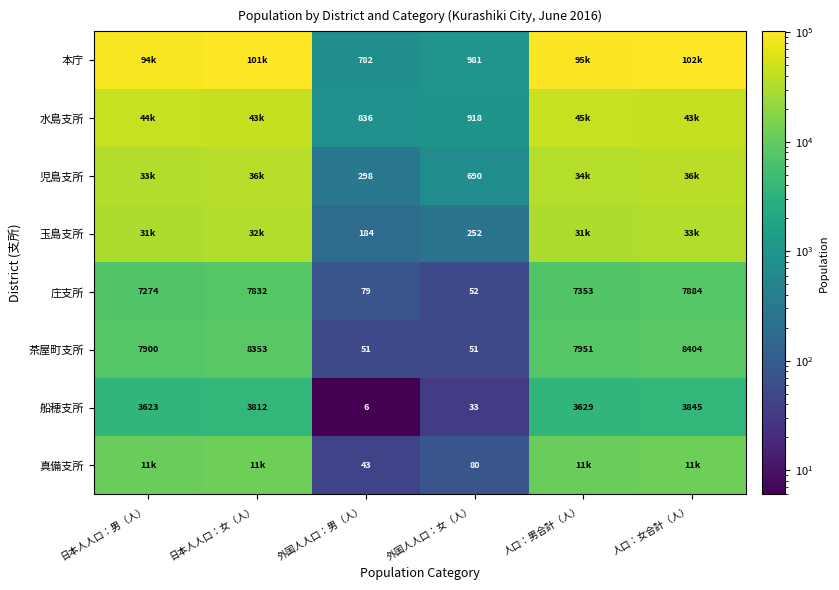

What is the difference between the 庄支所 values at 人口：男合計（人） and 日本人人口：女（人）?

479